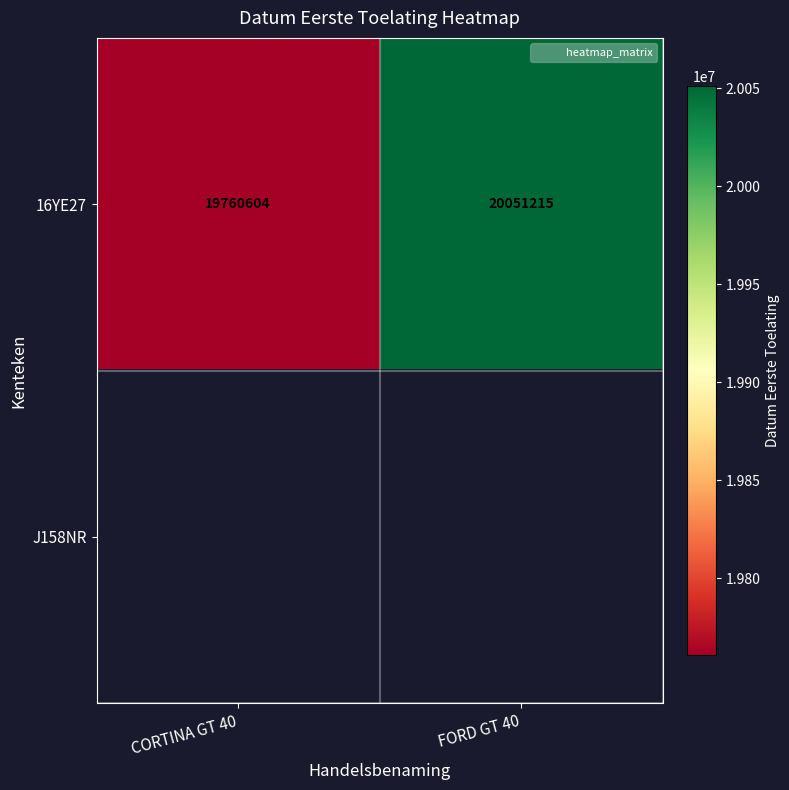

Where is 16YE27 nearest to the value 19905909?

CORTINA GT 40